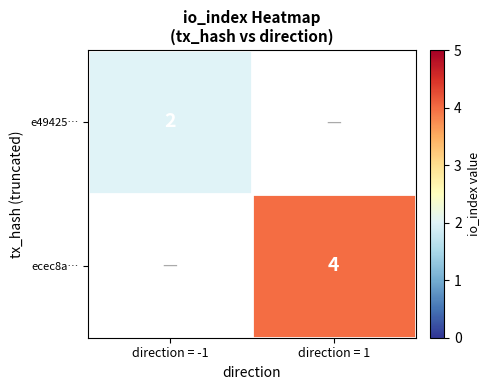

What is the maximum value shown in the chart?

4.0